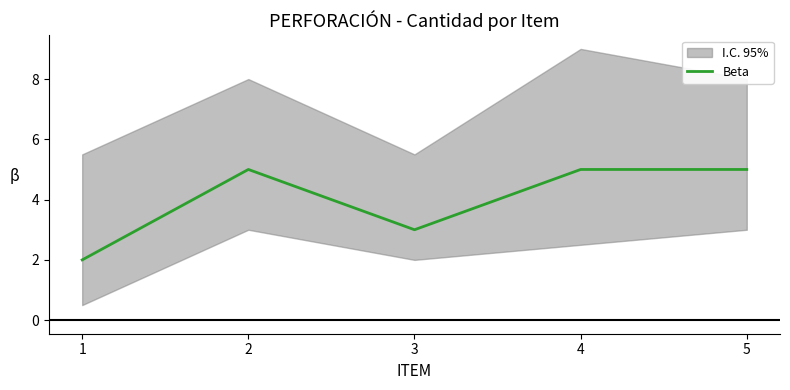

True or false: the data has more than 0 interior local peaks.

True